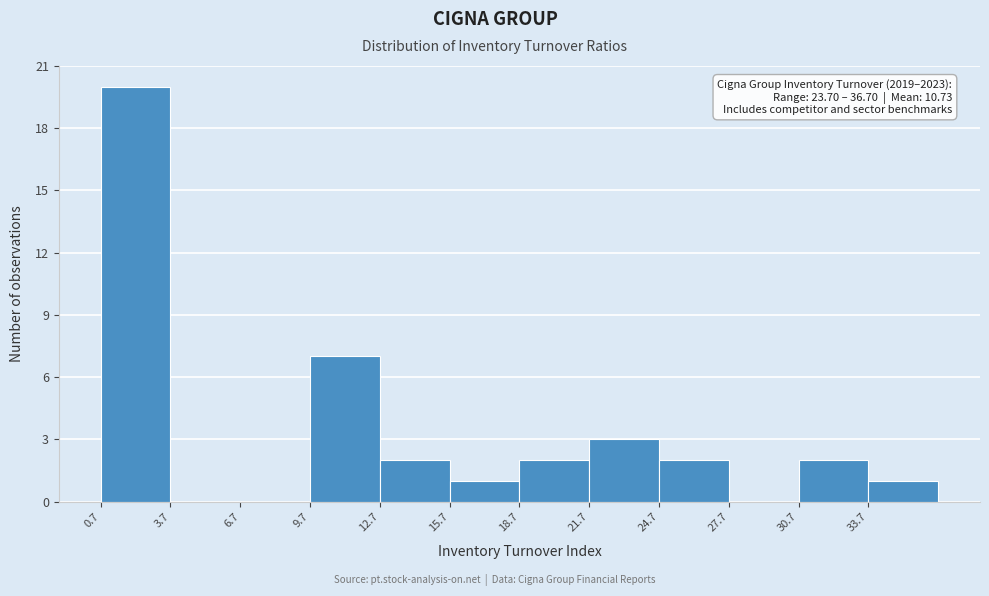

Which range on the x-axis has the tallest bar?

0.7 to 3.7